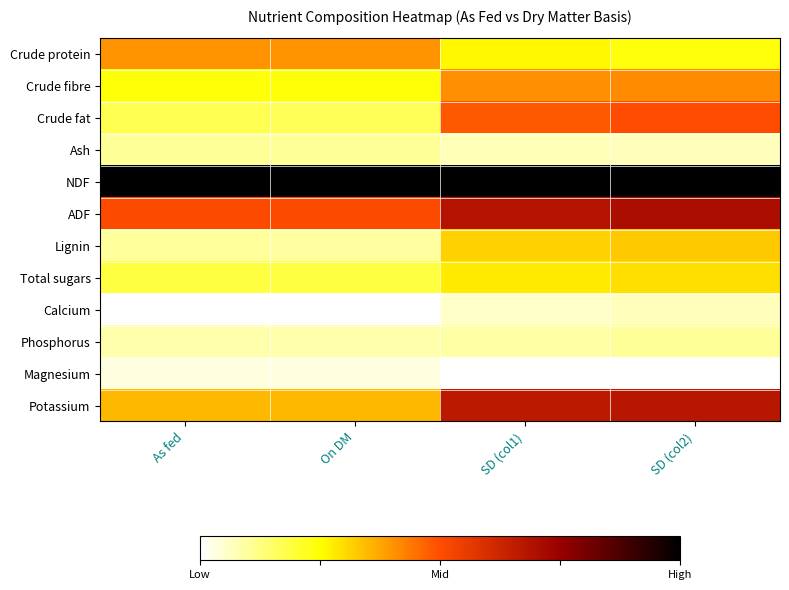

Reading right to left, list all the values displayed in this chart.

Crude protein: SD (col2)=0.2	SD (col1)=0.3	On DM=0.4	As fed=0.4
Crude fibre: SD (col2)=0.4	SD (col1)=0.4	On DM=0.2	As fed=0.2
Crude fat: SD (col2)=0.5	SD (col1)=0.5	On DM=0.2	As fed=0.2
Ash: SD (col2)=0.1	SD (col1)=0.1	On DM=0.1	As fed=0.1
NDF: SD (col2)=1.0	SD (col1)=1.0	On DM=1.0	As fed=1.0
ADF: SD (col2)=0.7	SD (col1)=0.7	On DM=0.5	As fed=0.5
Lignin: SD (col2)=0.3	SD (col1)=0.3	On DM=0.1	As fed=0.1
Total sugars: SD (col2)=0.3	SD (col1)=0.3	On DM=0.2	As fed=0.2
Calcium: SD (col2)=0.1	SD (col1)=0.1	On DM=0.0	As fed=0.0
Phosphorus: SD (col2)=0.1	SD (col1)=0.1	On DM=0.1	As fed=0.1
Magnesium: SD (col2)=0.0	SD (col1)=0.0	On DM=0.0	As fed=0.0
Potassium: SD (col2)=0.7	SD (col1)=0.7	On DM=0.4	As fed=0.3